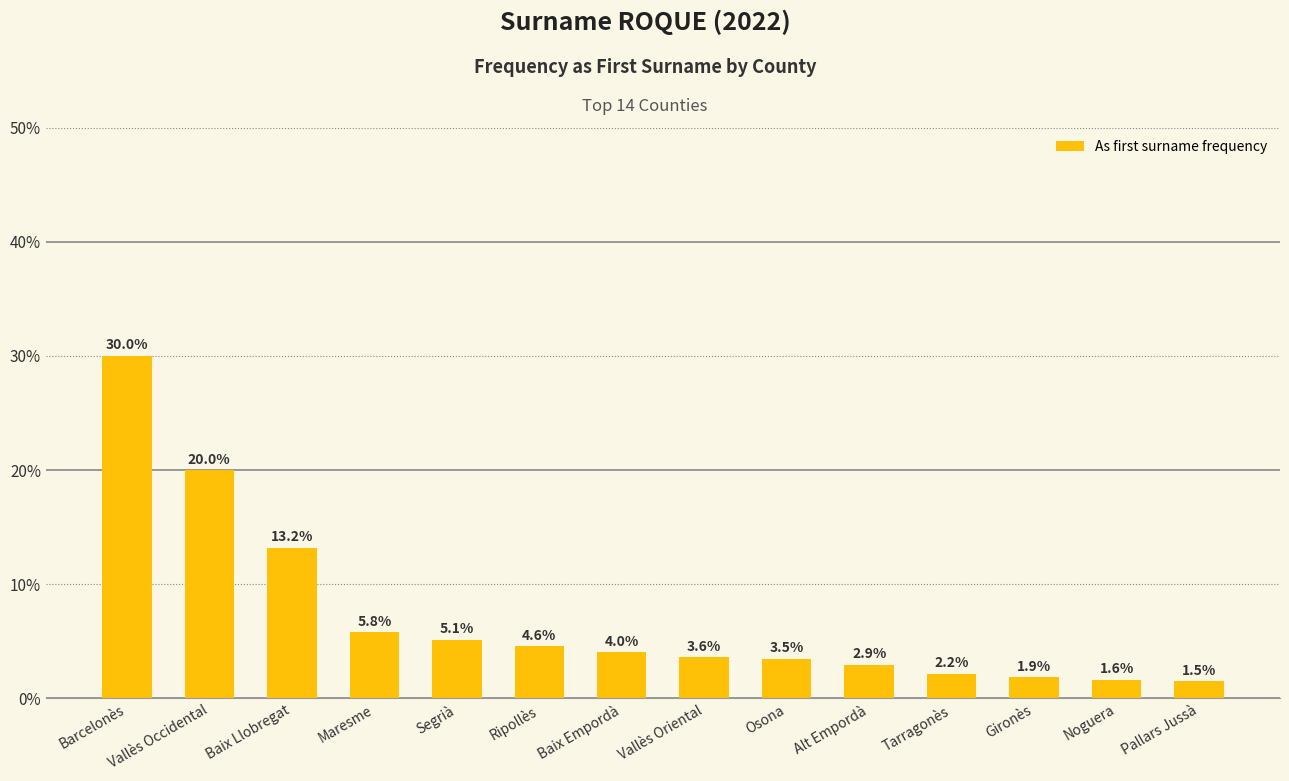

Between Maresme and Barcelonès, which is larger?

Barcelonès